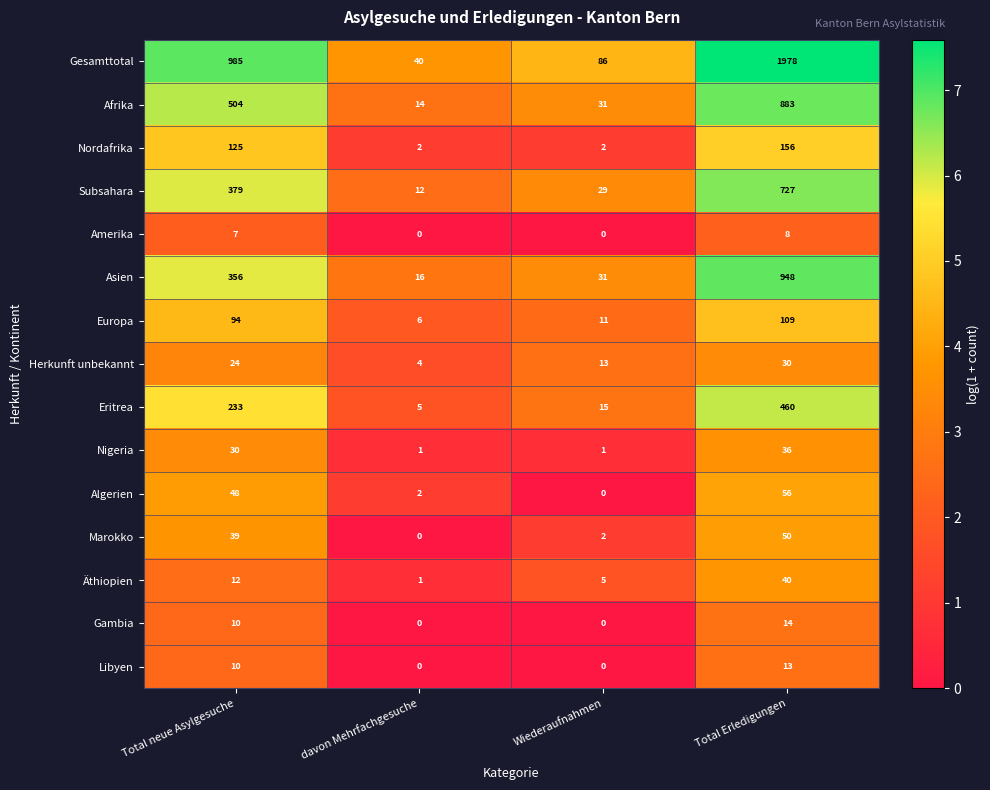

What is the sum of the Marokko values at Total neue Asylgesuche and Wiederaufnahmen?

41